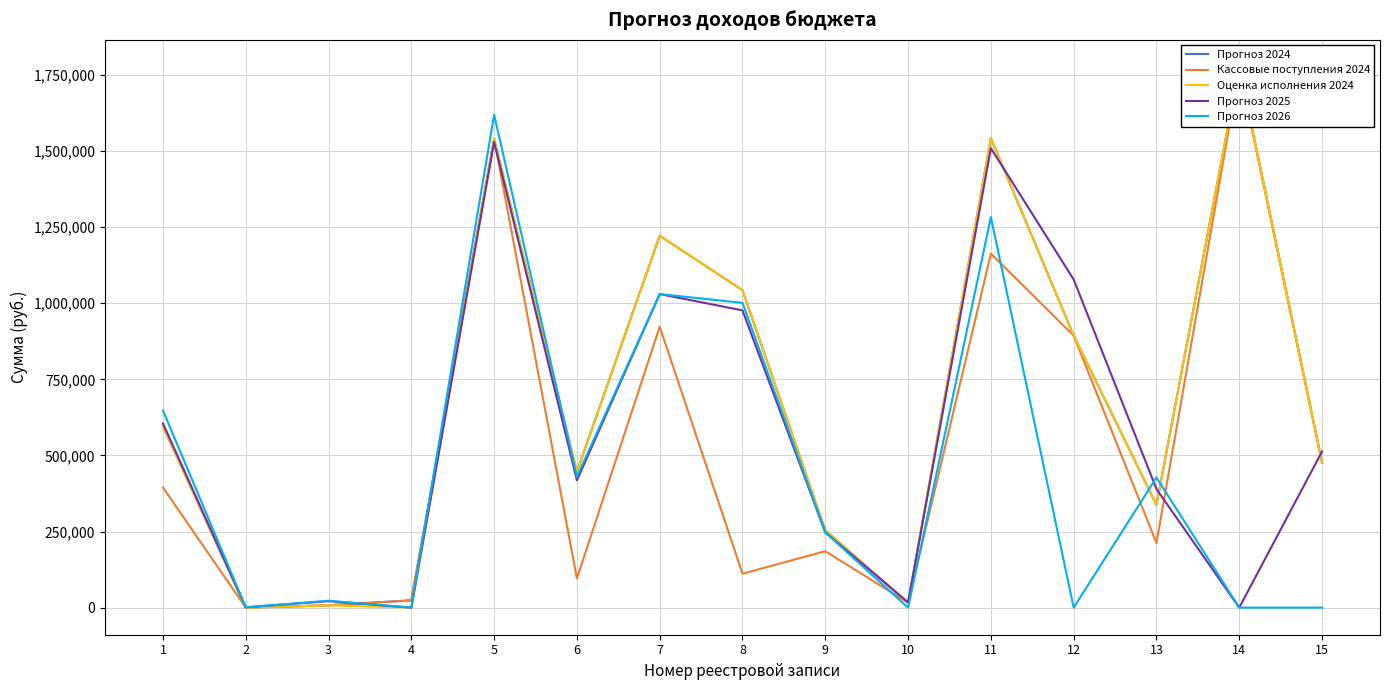

Rank the series at 1 from lowest to highest value.

Кассовые поступления 2024, Прогноз 2024, Оценка исполнения 2024, Прогноз 2025, Прогноз 2026